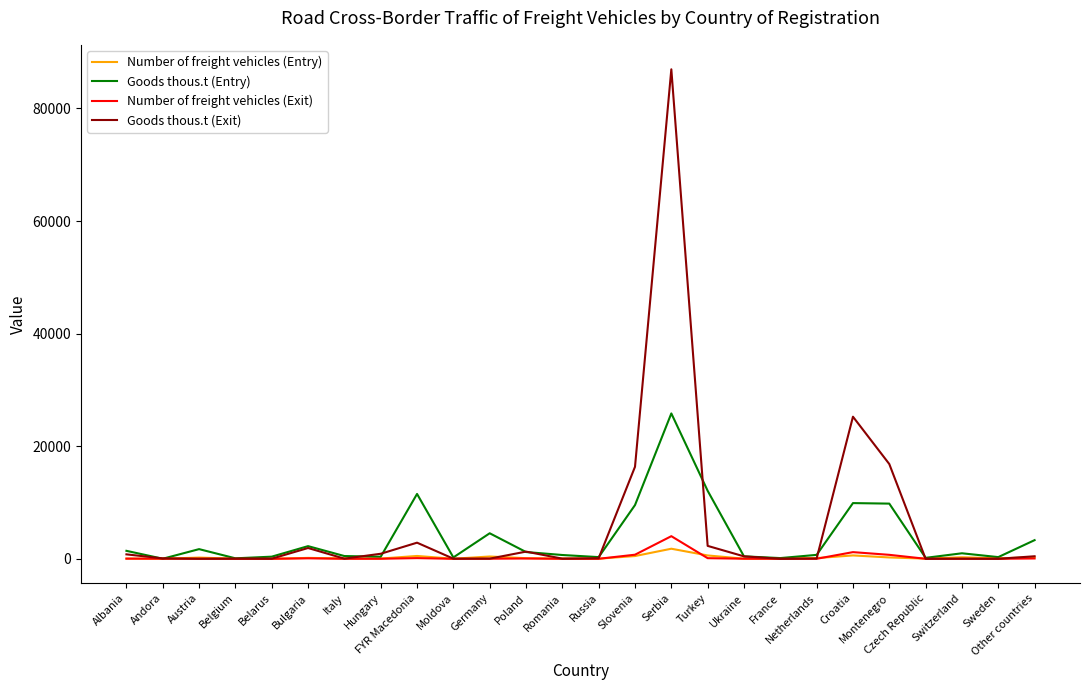

Which series has the widest spread of values?

Goods thous.t (Exit)